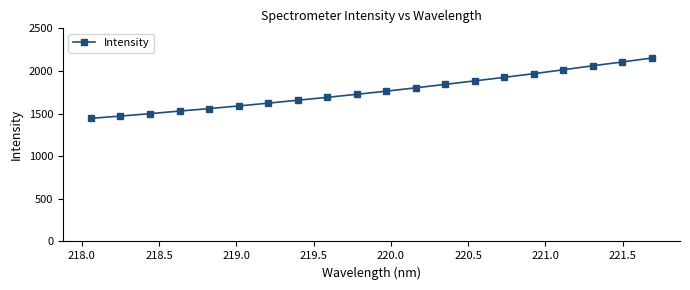

Reading left to right, what are all the values shown in this chart?

1444.3	1470.7	1499.1	1529.7	1558.4	1589.5	1622.3	1656.9	1690.7	1726.2	1763.0	1802.3	1843.0	1883.9	1925.4	1968.4	2013.9	2061.1	2105.4	2152.0